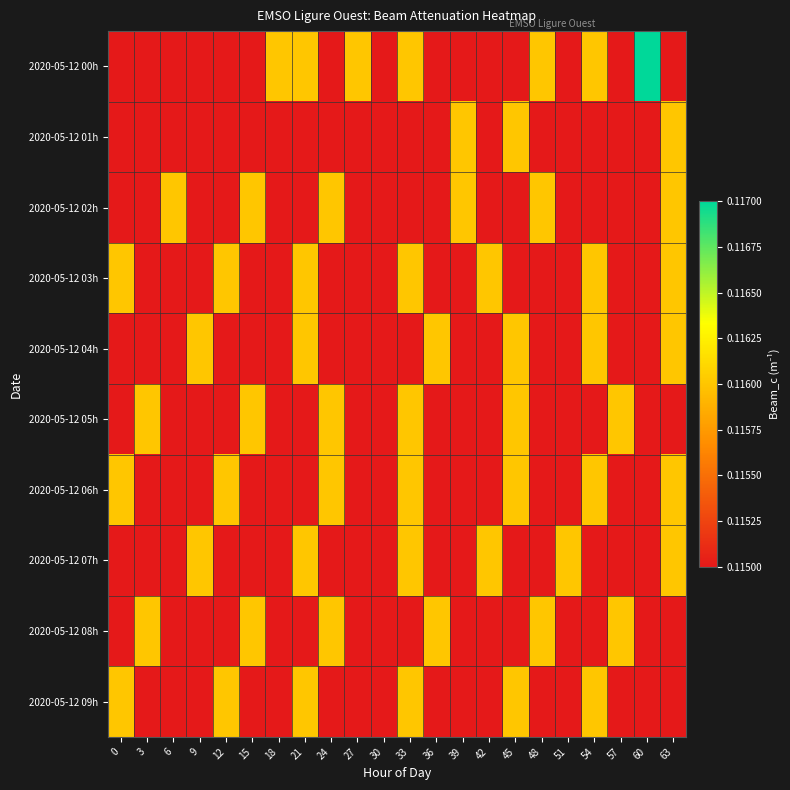

At which category is the sum across all series the highest?

33